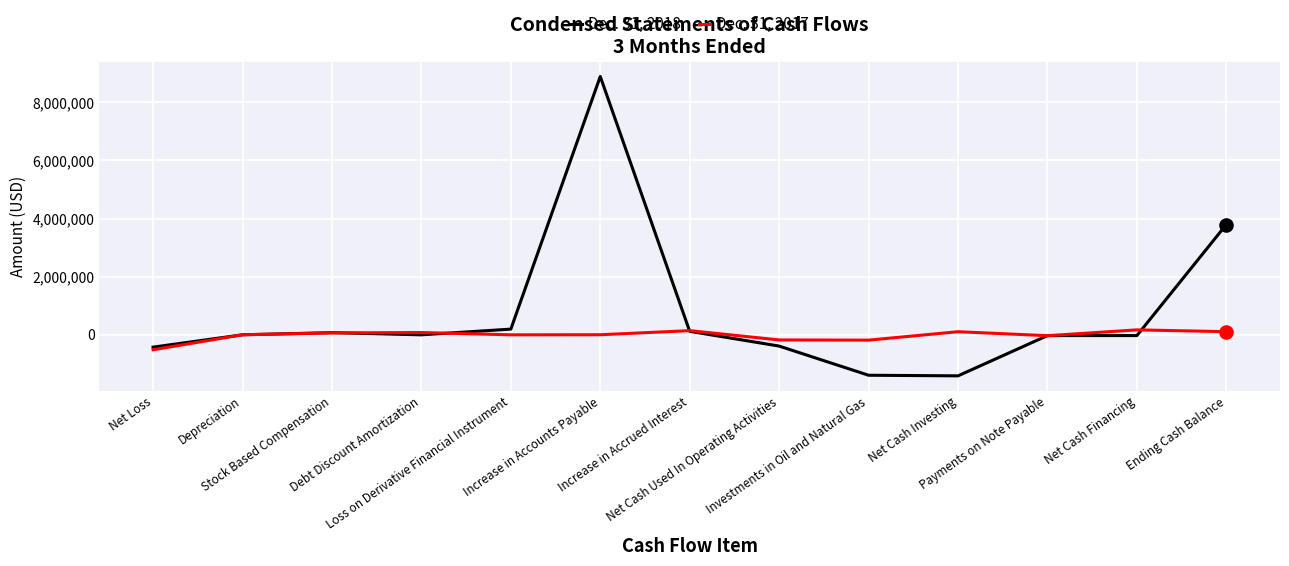

Which series has the largest total across all categories?

Dec. 31, 2018